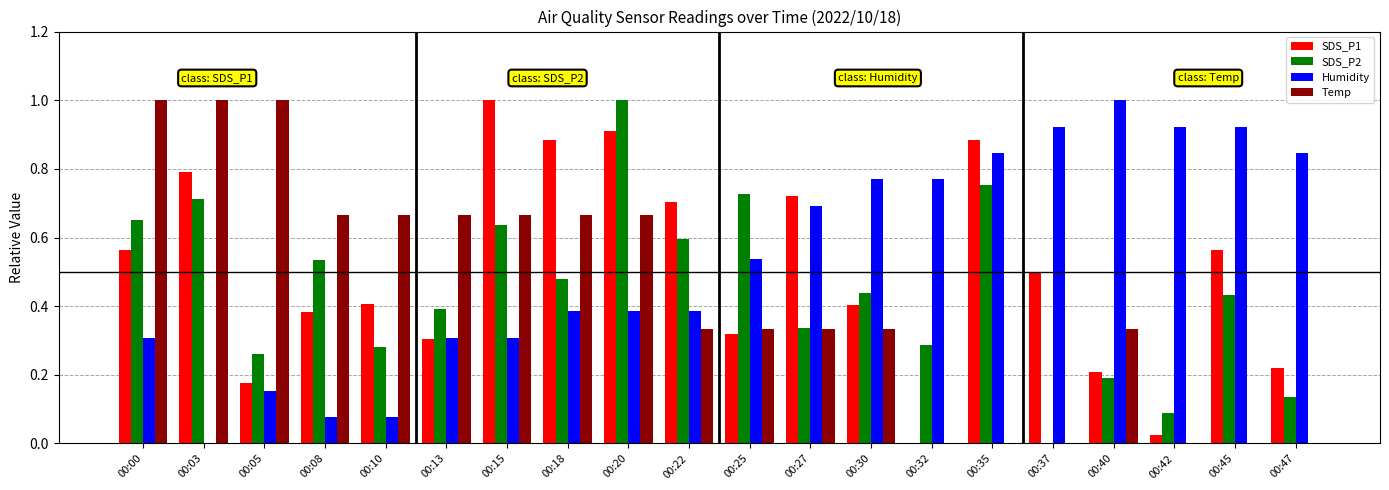

What is the sum of all SDS_P1 values?

10.0